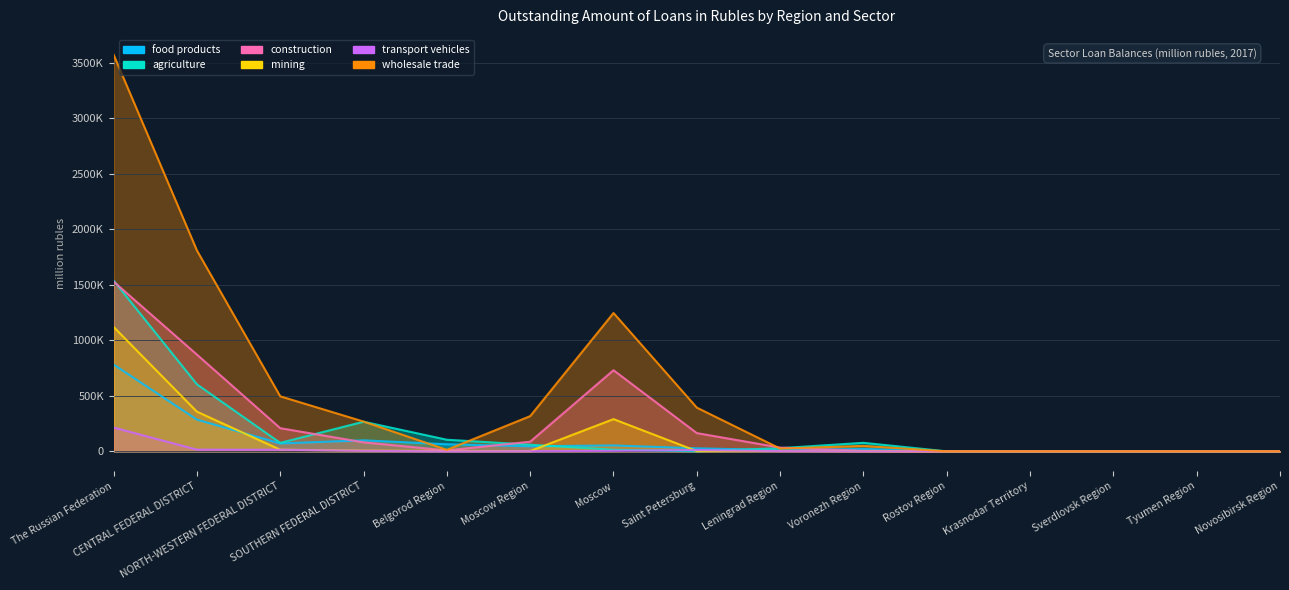

What is the total value across all series at Leningrad Region?

104094